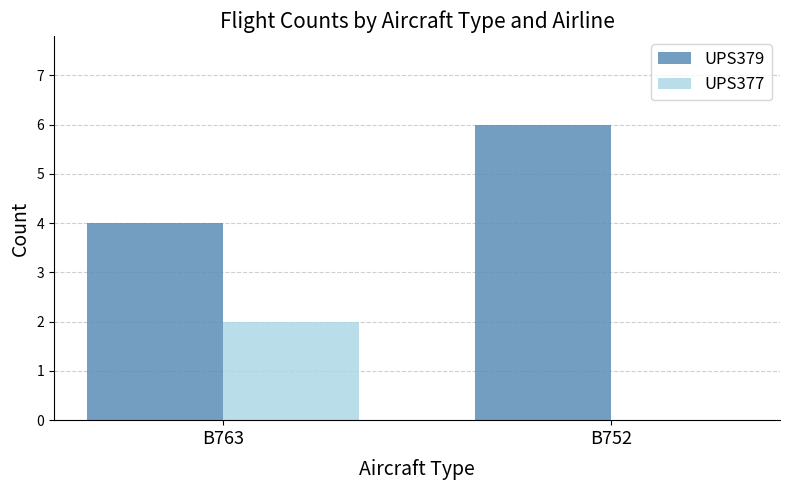

How many UPS377 values are between 0 and 2?

2